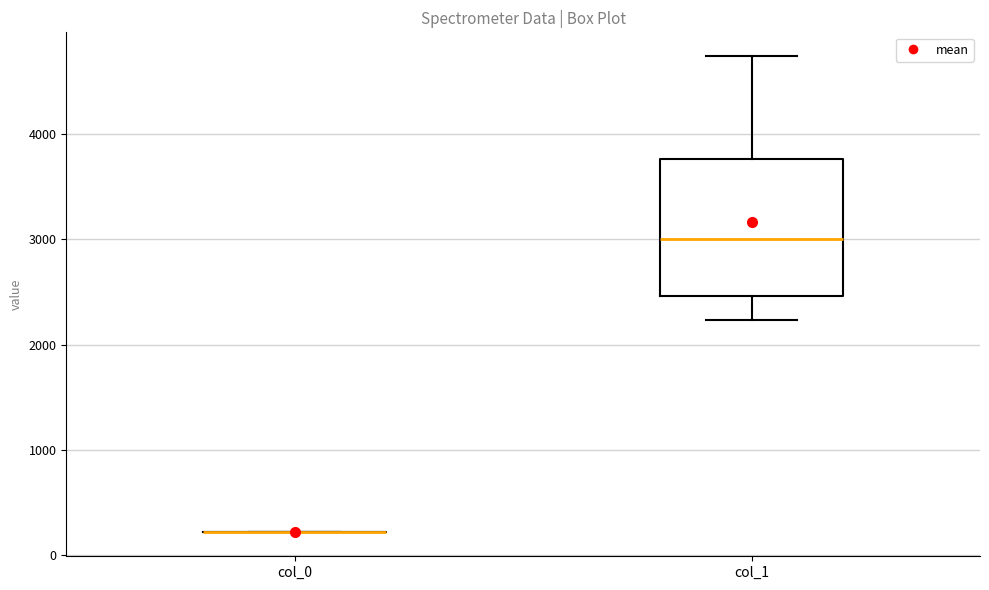

Reading left to right, read every box against the y-axis: the position of its median line, the range the box covers, and the ends of its whiskers. The values are not printed on the chart, so give them approximately, as read against the axis.

col_0: box collapsed to a line at 200, whiskers 200 to 200
col_1: median 3000, box 2500 to 3800, whiskers 2200 to 4700